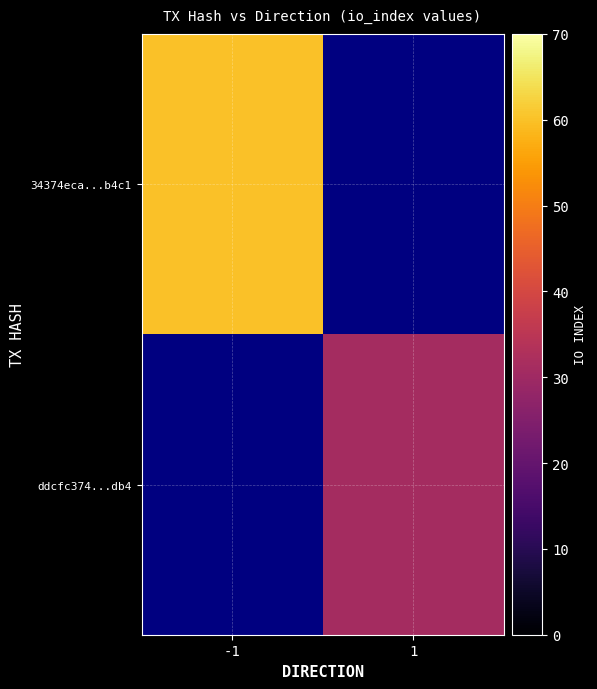

Count the number of data series in this chart.

2